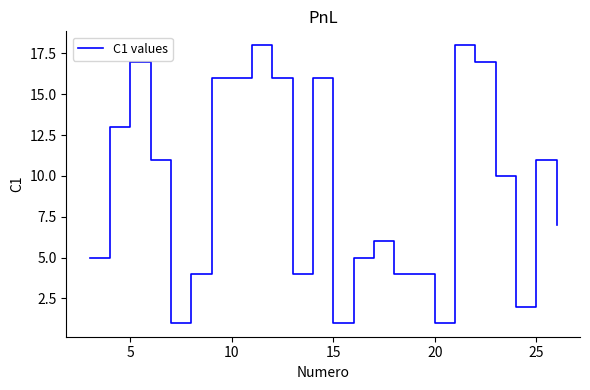

What is the greatest value displayed?

18